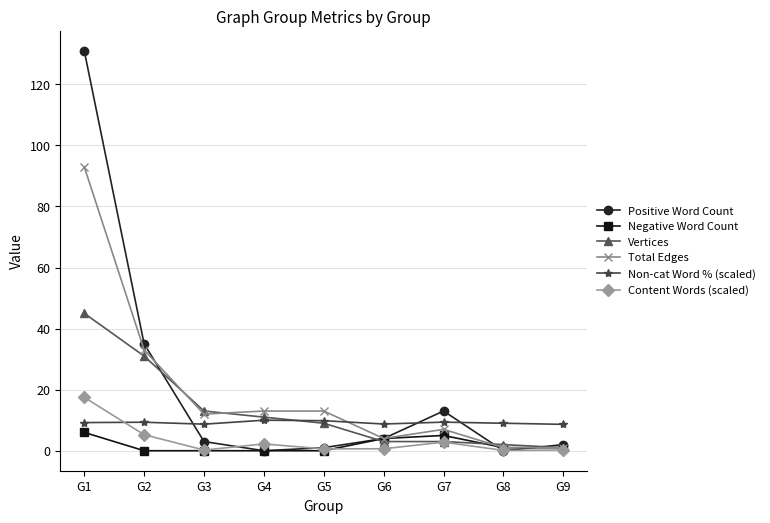

How many times do Content Words (scaled) and Non-cat Word % (scaled) cross each other?

1